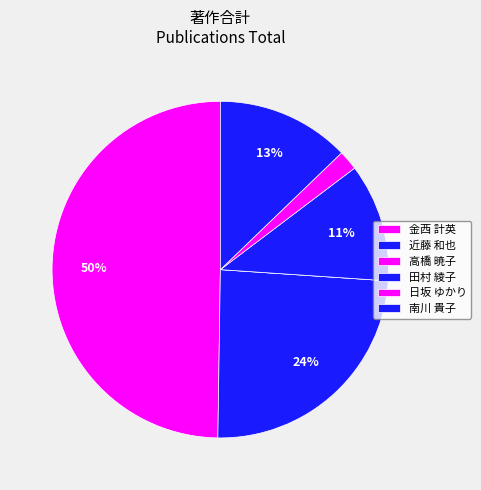

True or false: 金西 計英 accounts for 63% of the total.

False